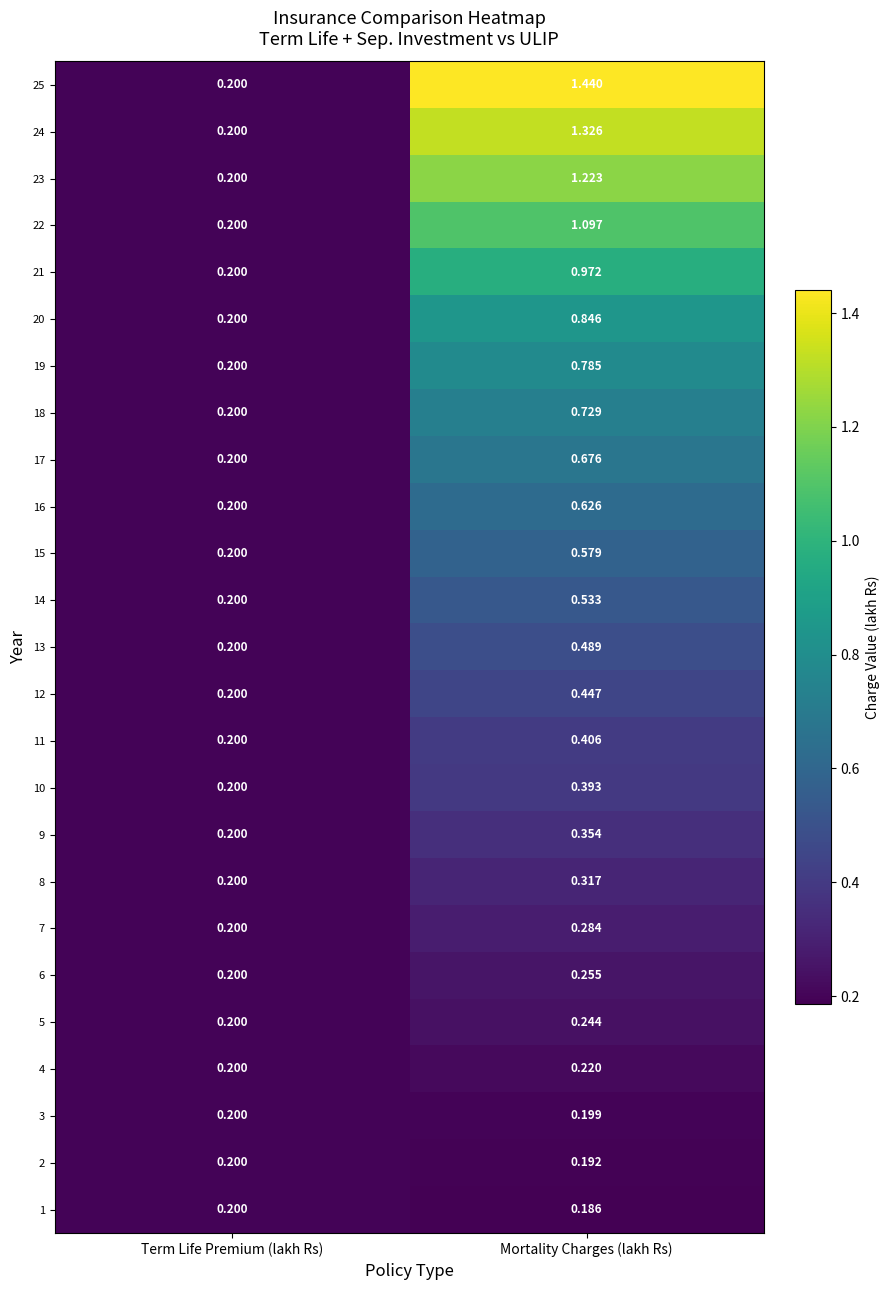

Rank the categories by 22 value from highest to lowest.

Mortality Charges (lakh Rs), Term Life Premium (lakh Rs)